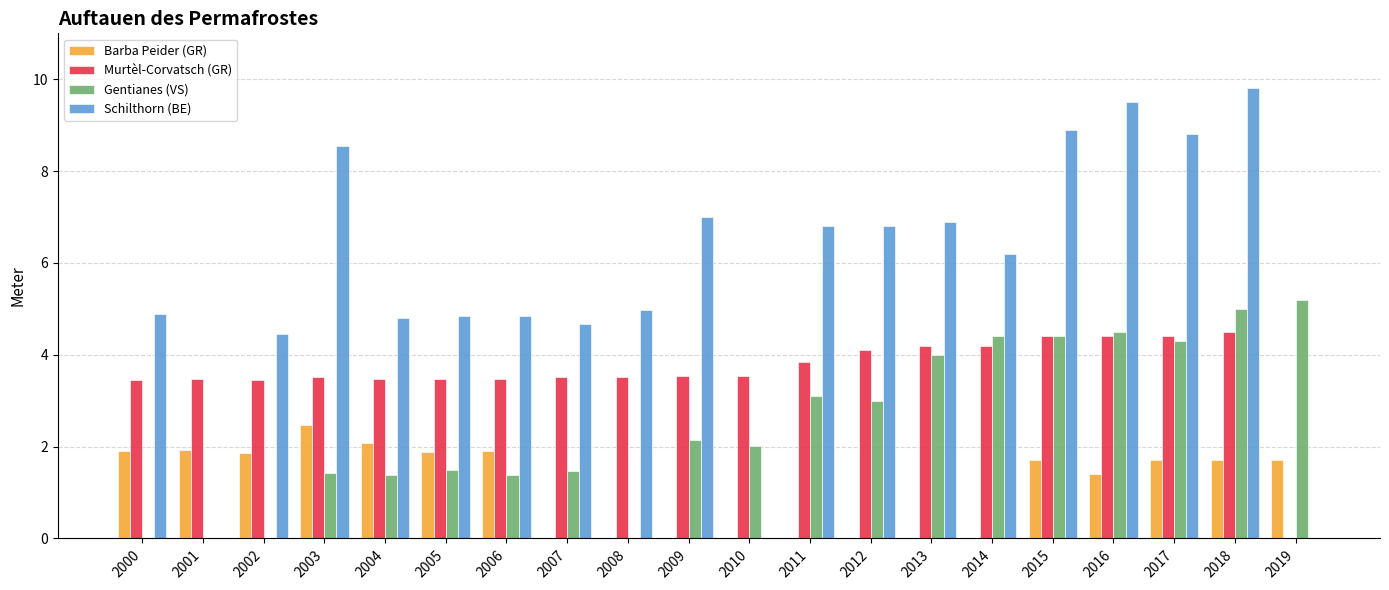

What is the sum of the Gentianes (VS) values at 2004 and 2017?

5.7